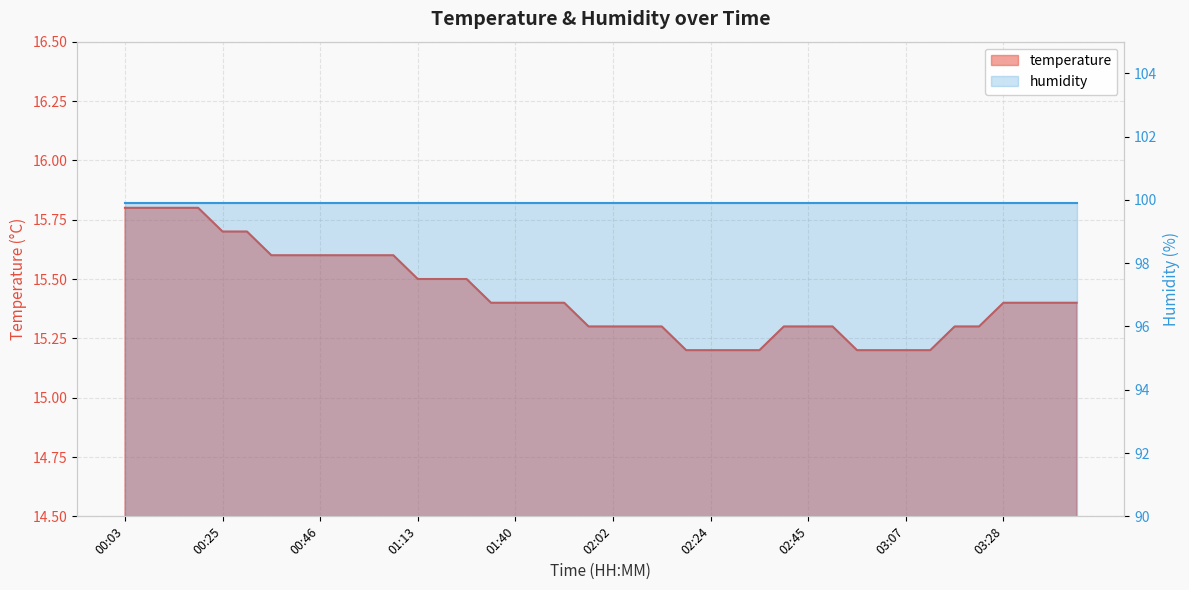

Rank the categories by value from highest to lowest.

00:03, 00:09, 00:14, 00:19, 00:25, 00:30, 00:35, 00:41, 00:46, 00:51, 00:57, 01:02, 01:13, 01:19, 01:24, 01:35, 01:40, 01:46, 01:51, 03:28, 03:33, 03:39, 03:44, 01:57, 02:02, 02:07, 02:13, 02:40, 02:45, 02:51, 03:17, 03:23, 02:18, 02:24, 02:29, 02:35, 02:56, 03:01, 03:07, 03:12